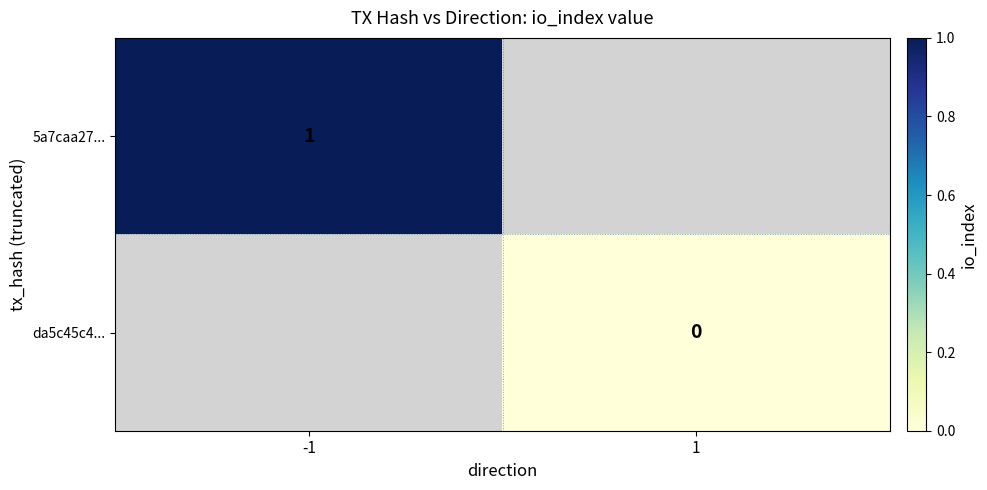

How many positive values does the 5a7caa27... series have?

1